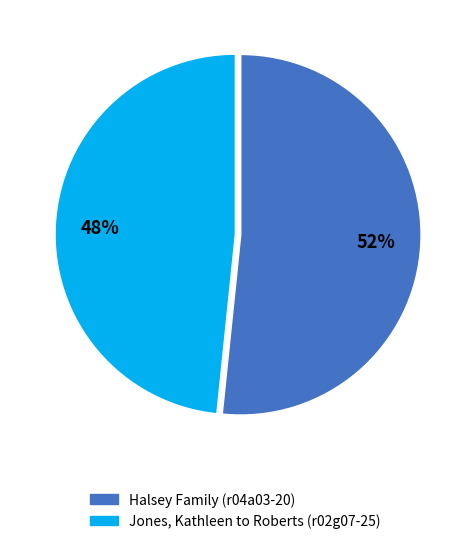

Does any single category account for the majority?

Yes